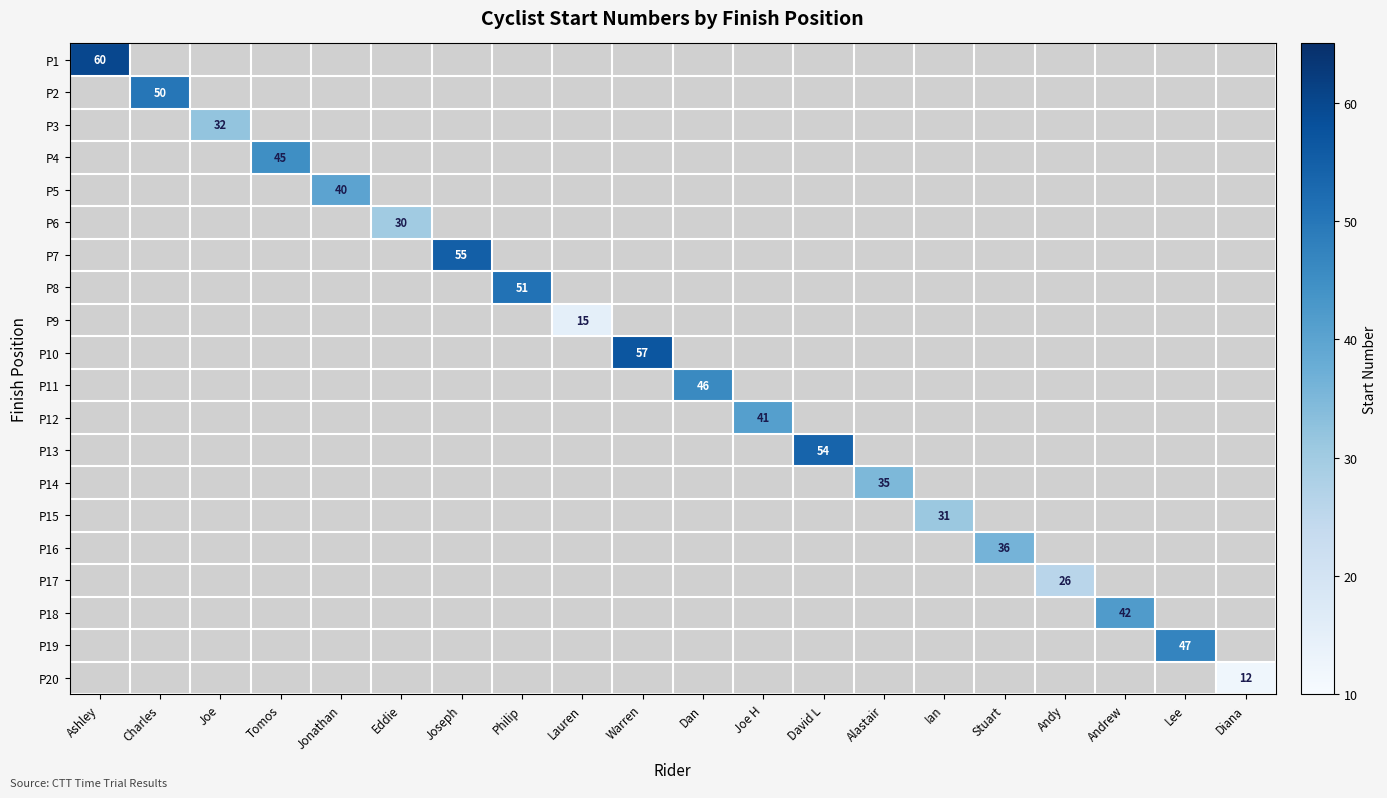

Count the number of categories in the chart.

20